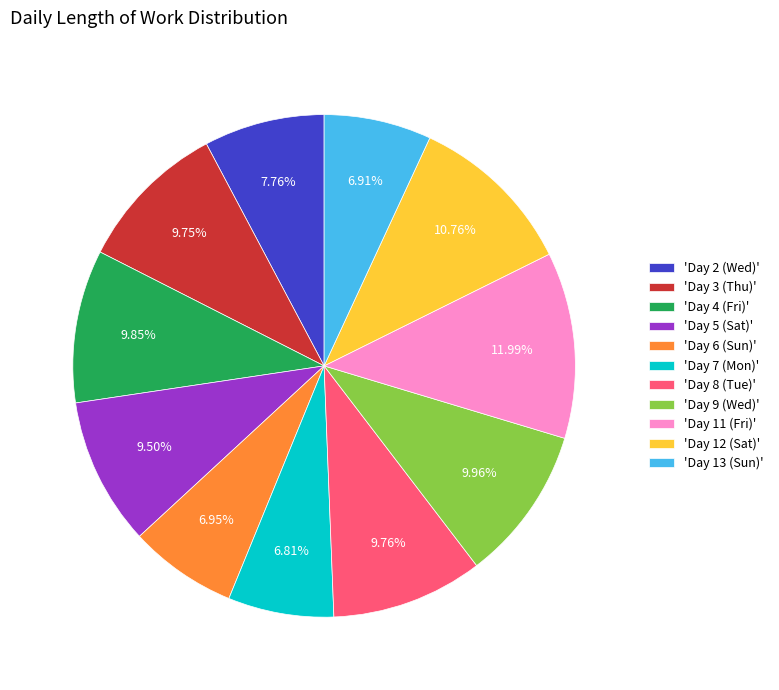

To the nearest percent, what is the difference between the largest and smallest slice percentages?

5%